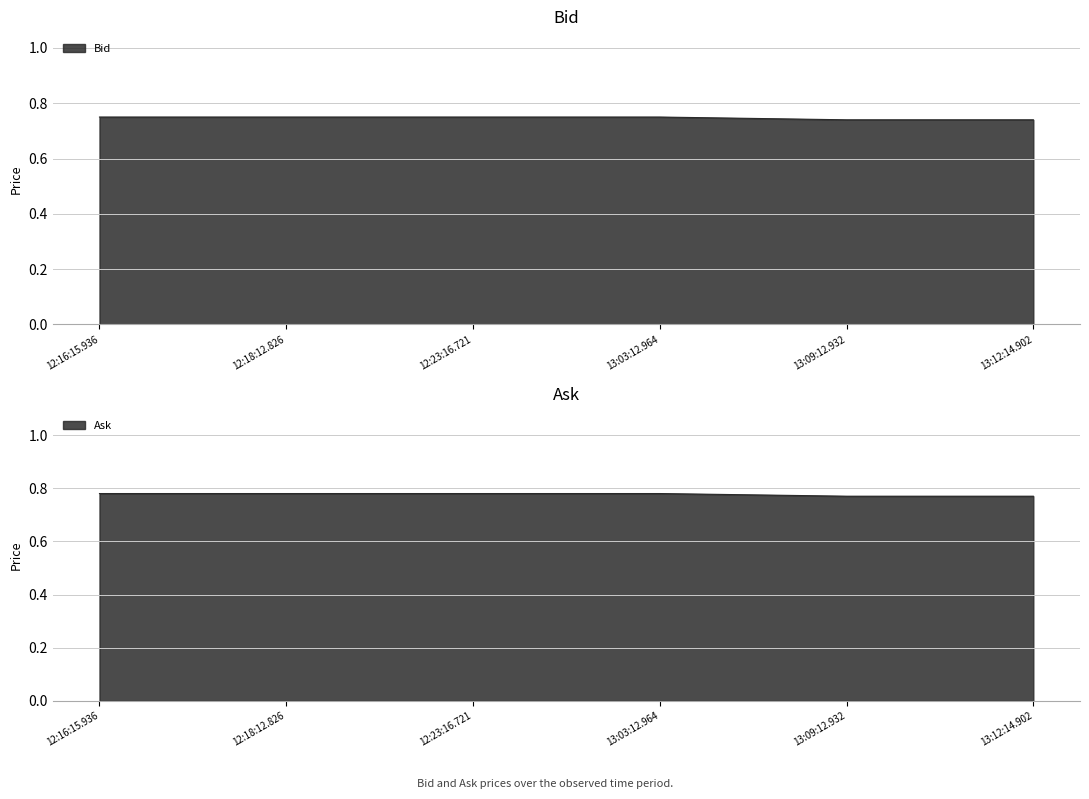

What are all the series names shown in the legend?

Bid, Ask